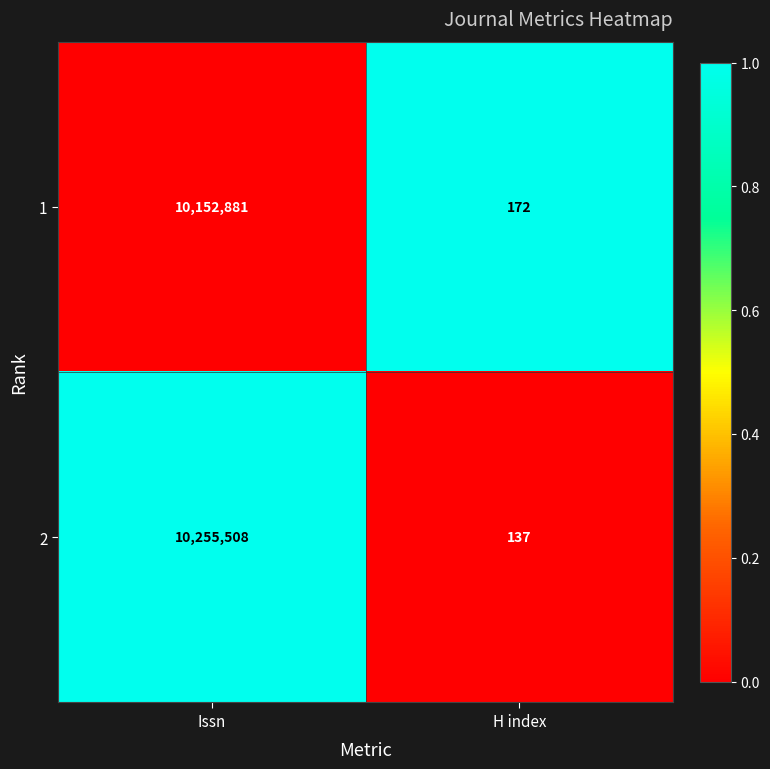

The 1 series shows 99 at H index. True or false?

False